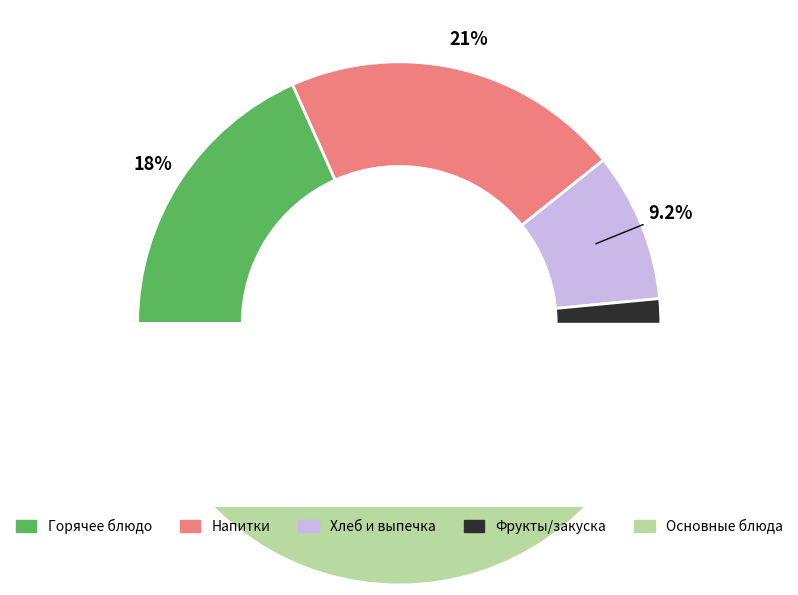

Does any single category account for the majority?

No